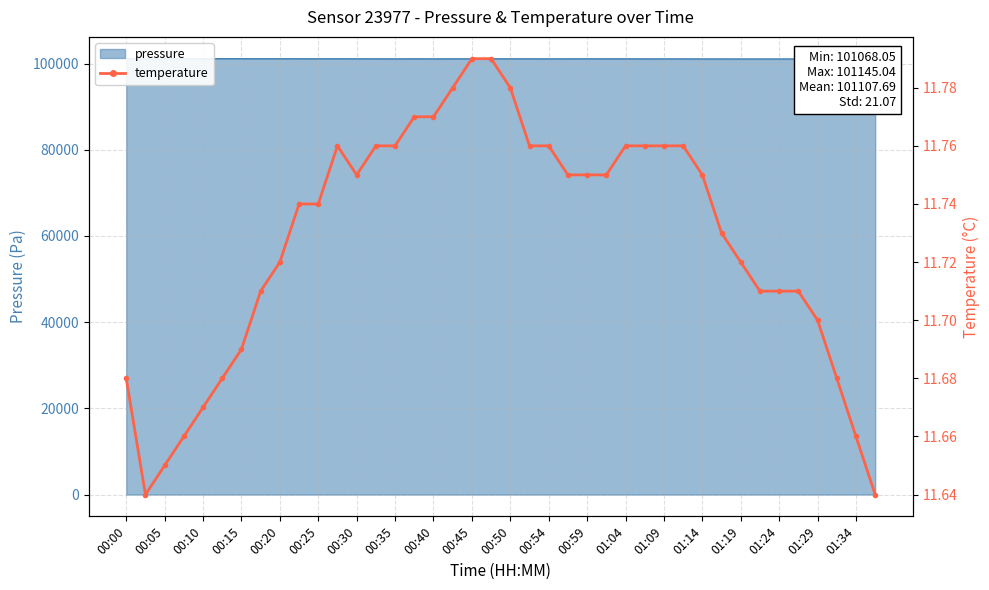

How many interior local valleys (lower than both neighbors) does the data have?

2